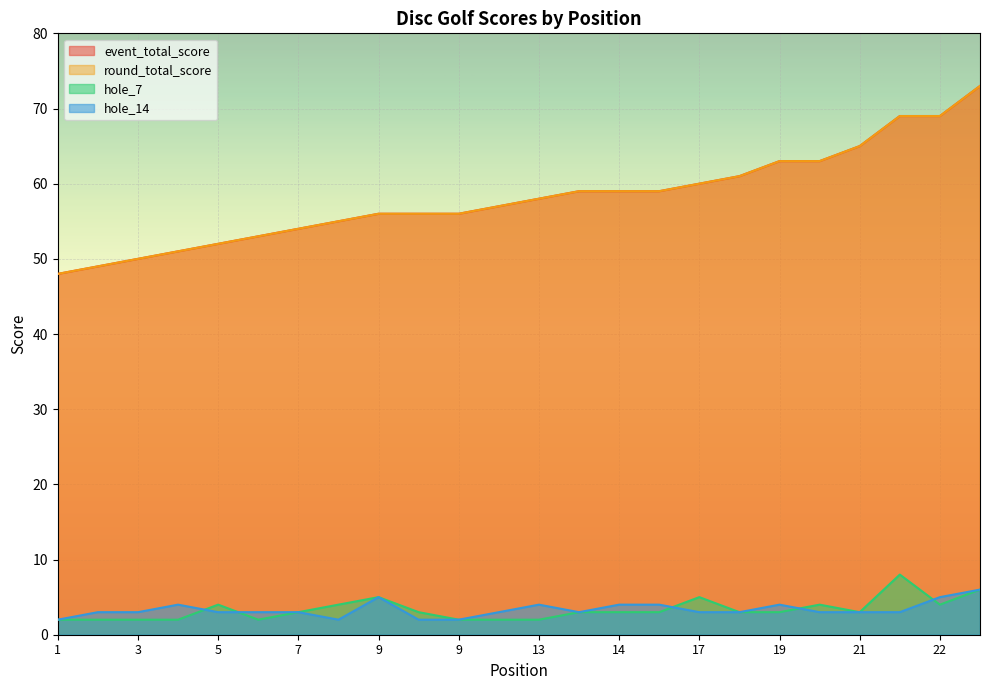

Is the value of event_total_score at 2 greater than the value of hole_14 at 14?

Yes